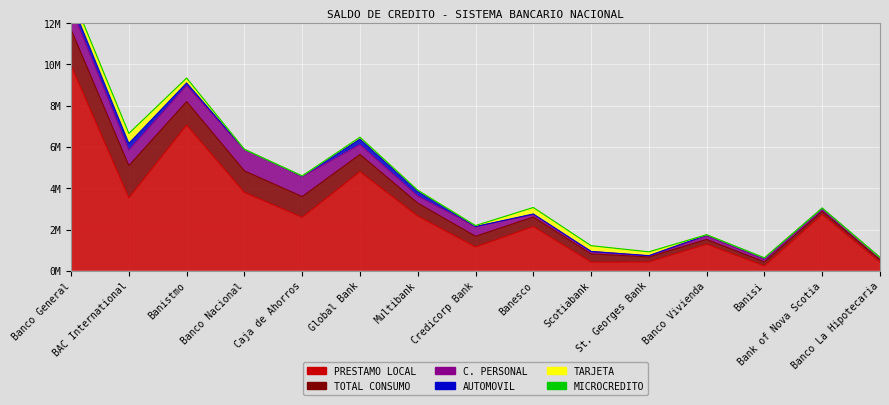

Rank the series at Credicorp Bank from highest to lowest value.

PRESTAMO LOCAL, TOTAL CONSUMO, C. PERSONAL, TARJETA, AUTOMOVIL, MICROCREDITO